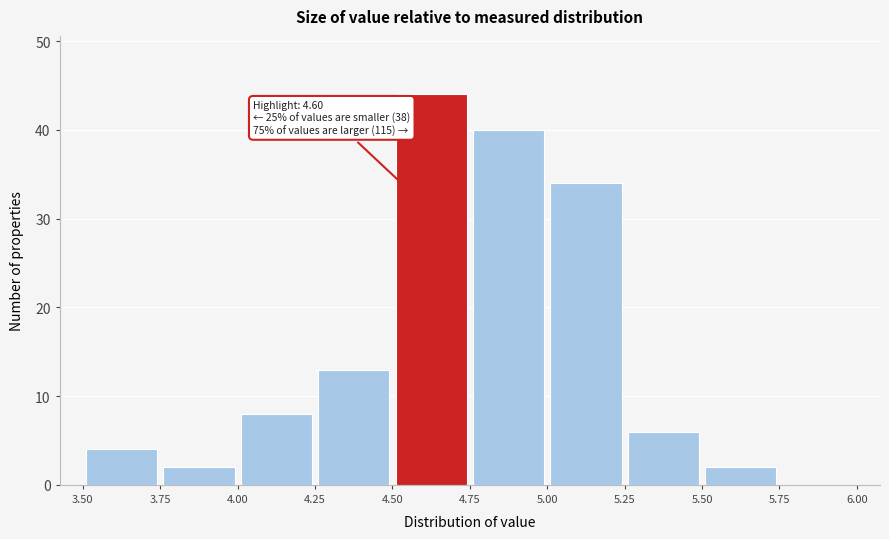

Which range on the x-axis has the tallest bar?

4.50 to 4.75